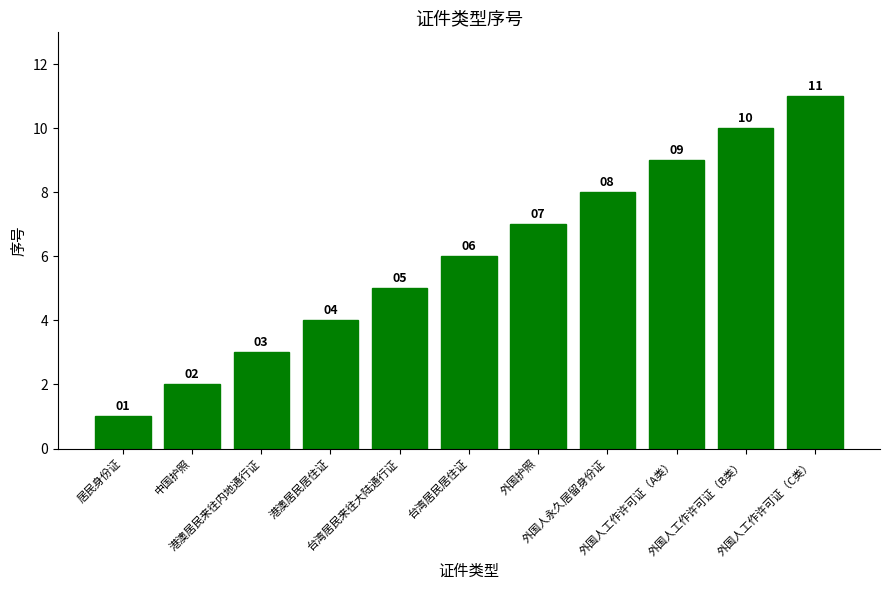

What is the label of the 7th bar from the right?

台湾居民来往大陆通行证